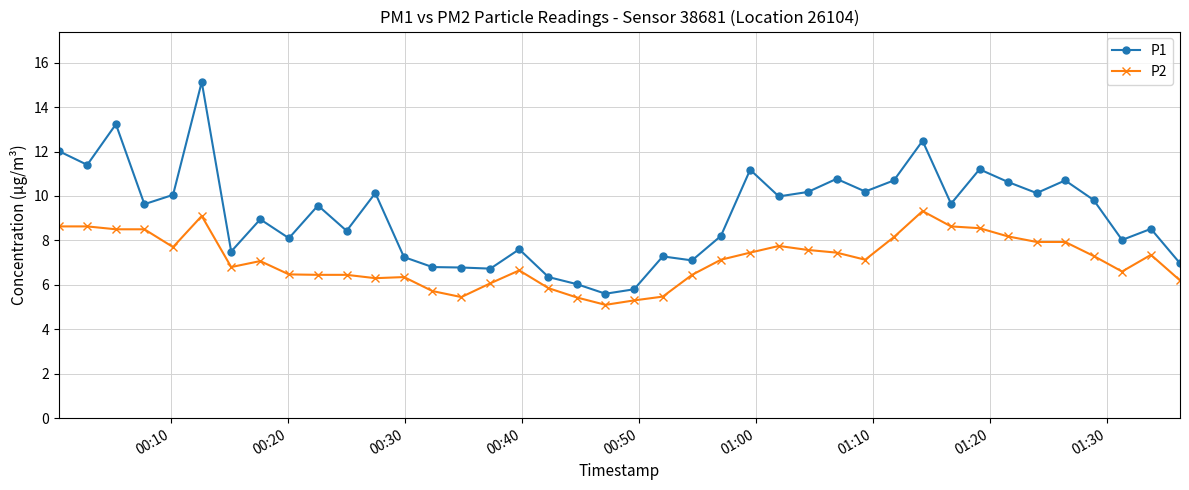

What is the value of the P1 point at the 34th from the left?

10.6